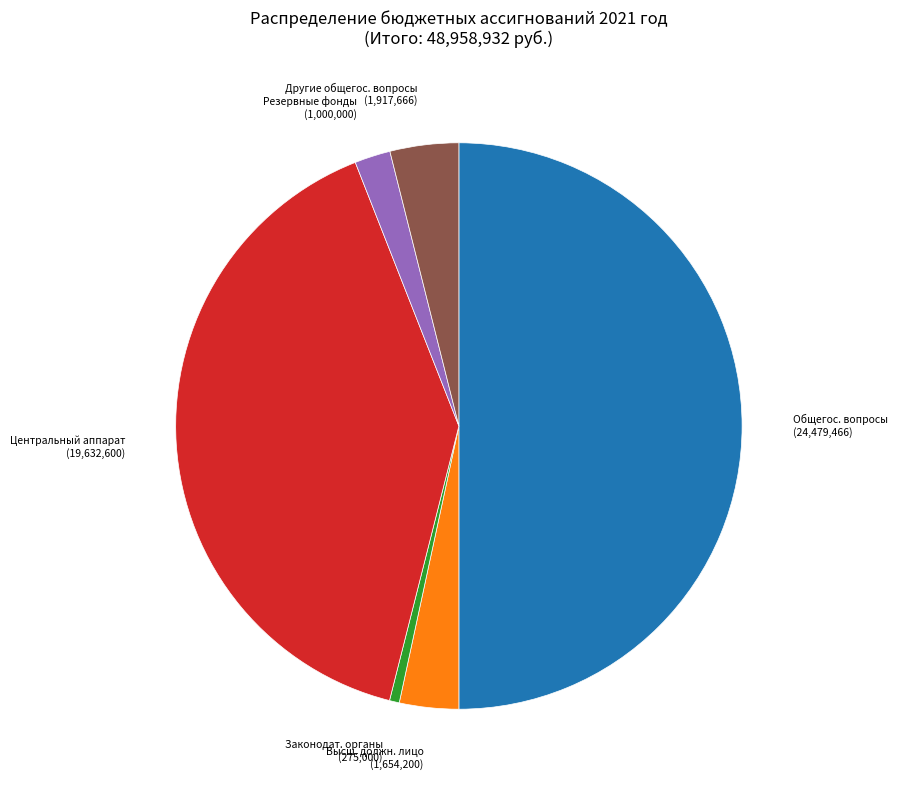

Does Центральный аппарат (19,632,600) represent more than half of the total?

No